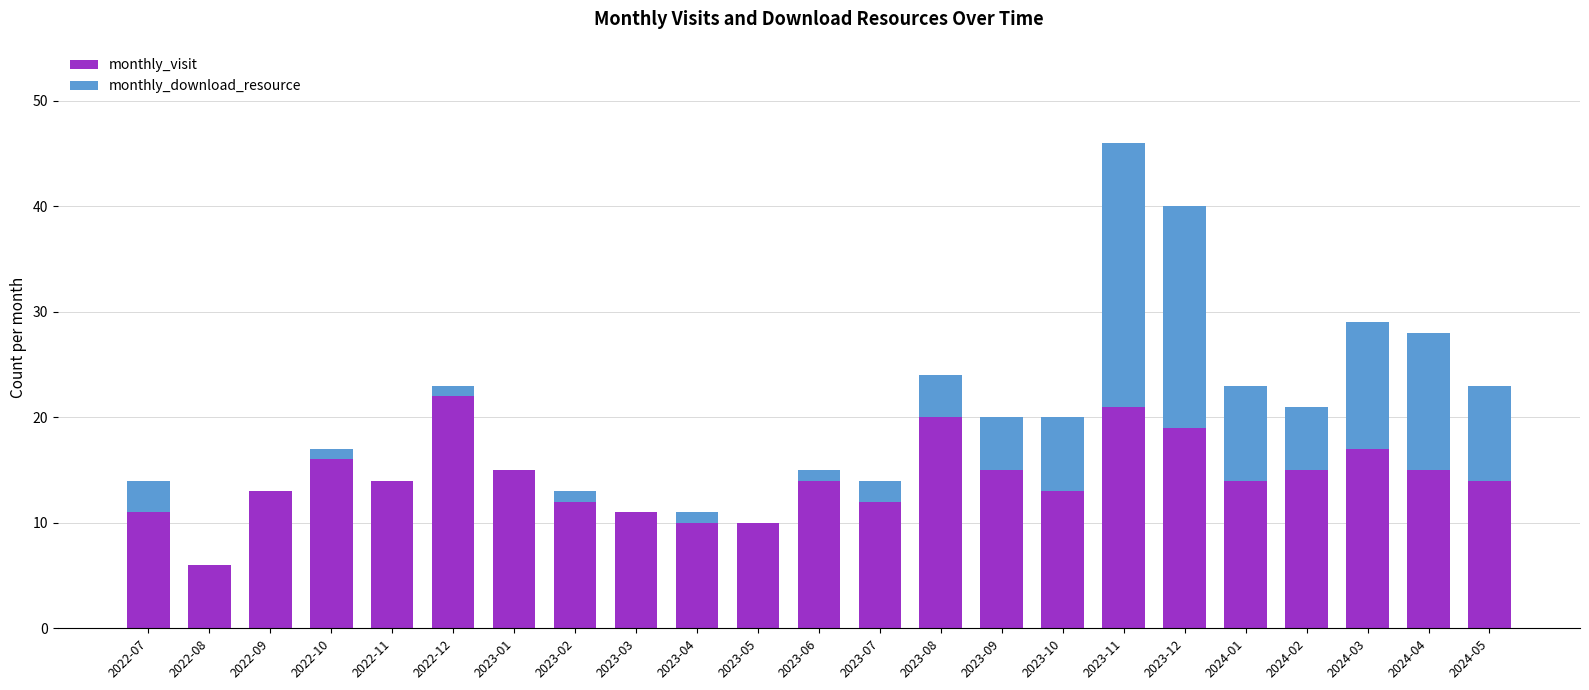

The monthly_visit series shows 15 at 2023-09. True or false?

True